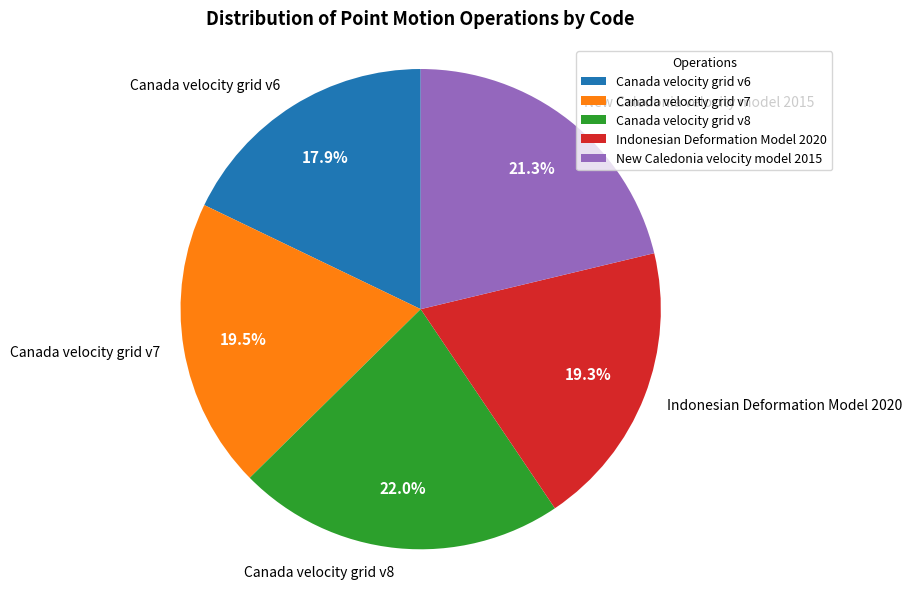

Is the sum of Canada velocity grid v6 and Indonesian Deformation Model 2020 greater than half?

No